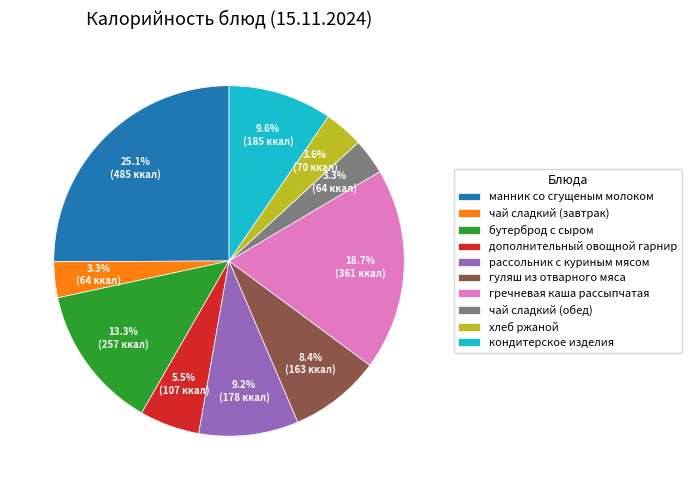

Which category has the biggest portion of the pie?

манник со сгущеным молоком